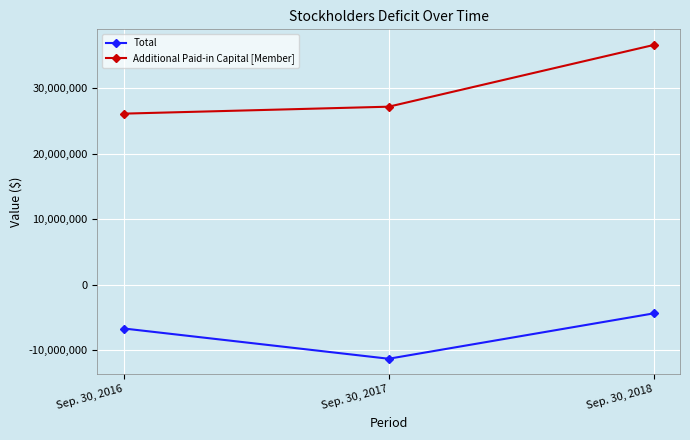

What value does the Total series have at Sep. 30, 2017?

-11316750